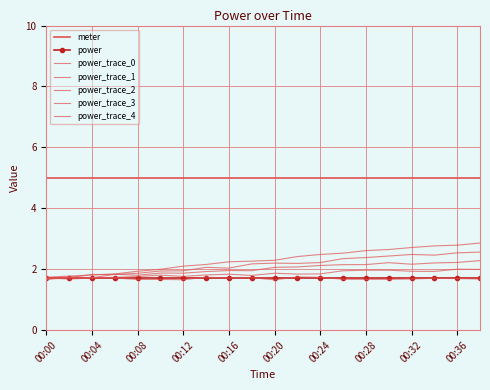

What is the maximum value for power?

1.7